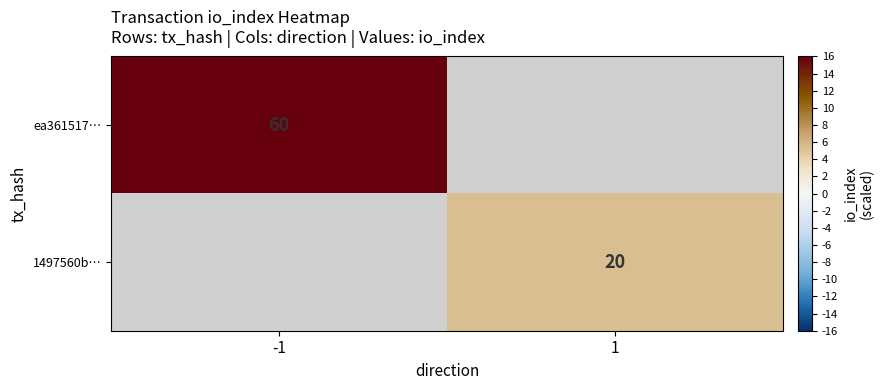

Count the number of data series in this chart.

2